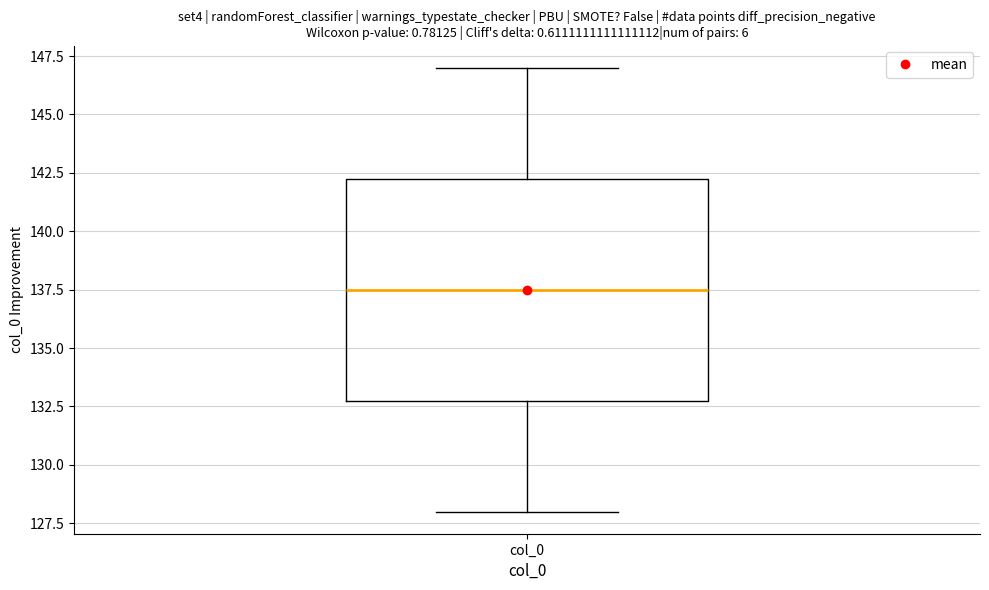

Read this box plot against the y-axis: the position of the median line, the range covered by the box, and the ends of both whiskers. The values are not printed on the chart, so give them approximately, as read against the axis.

median 137.5, box 133.0 to 142.5, whiskers 128.0 to 147.0